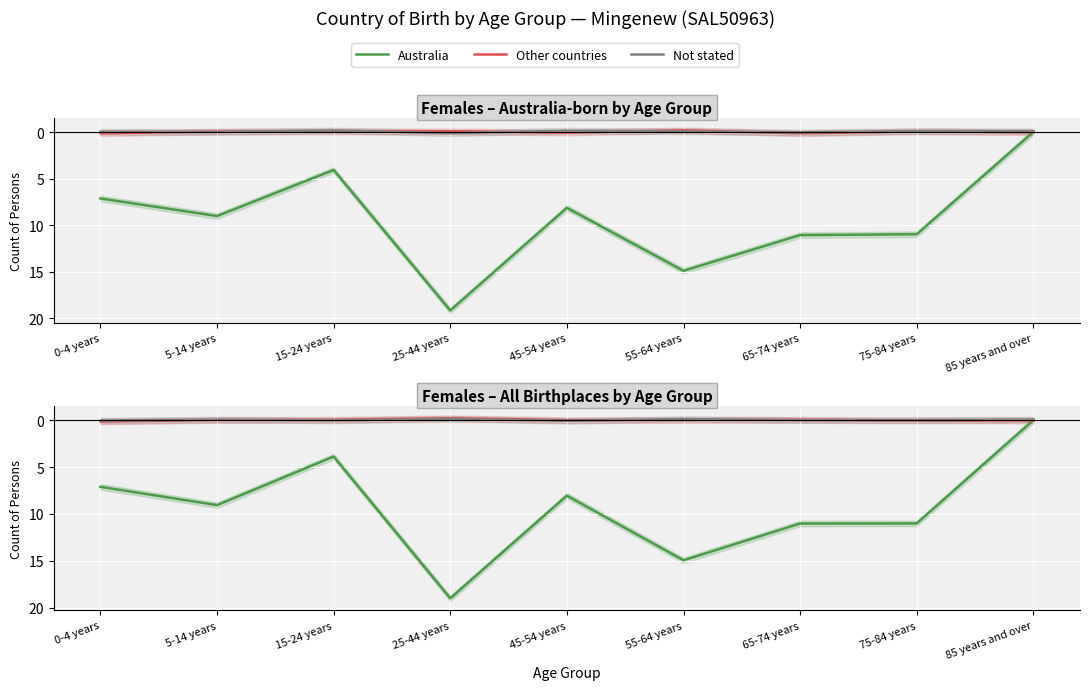

Rank the categories by Not stated value from lowest to highest.

25-44 years, 55-64 years, 85 years and over, 5-14 years, 75-84 years, 65-74 years, 15-24 years, 0-4 years, 45-54 years